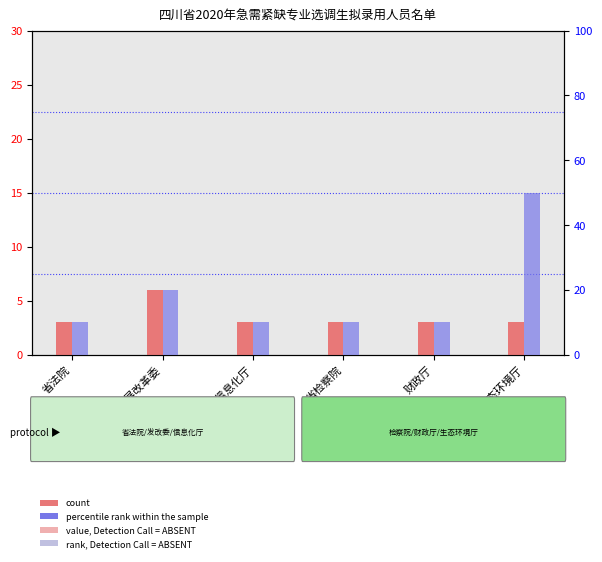

At how many categories does at least one series exceed 13?

2